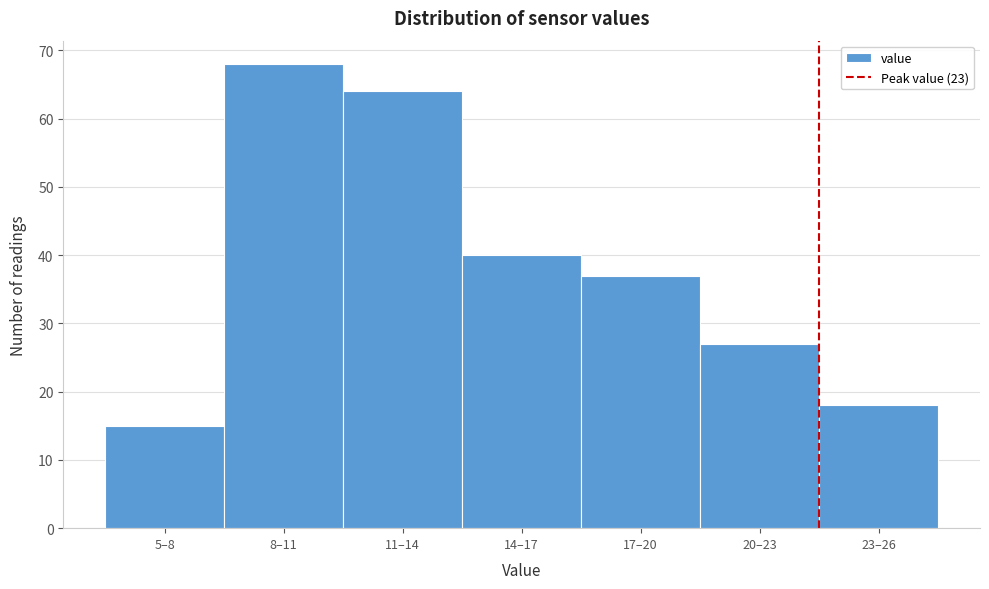

Reading left to right, transcribe all the data shown in this chart.

15	68	64	40	37	27	18